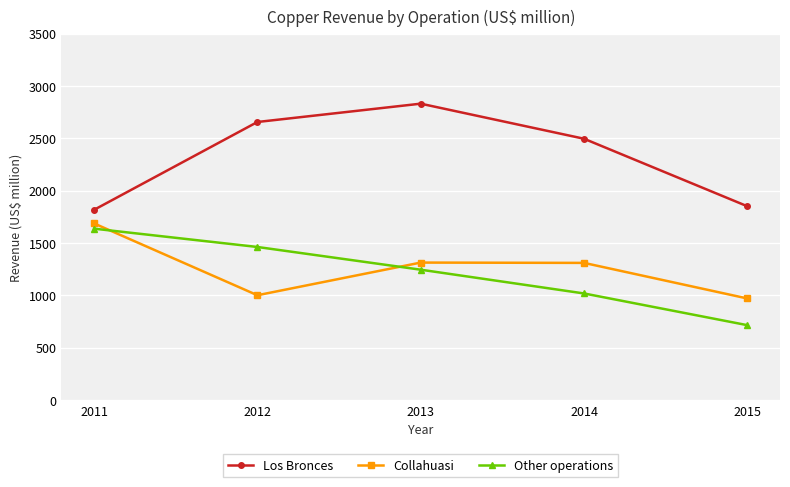

What is the spread (max minus min) of values at 2012?

1655